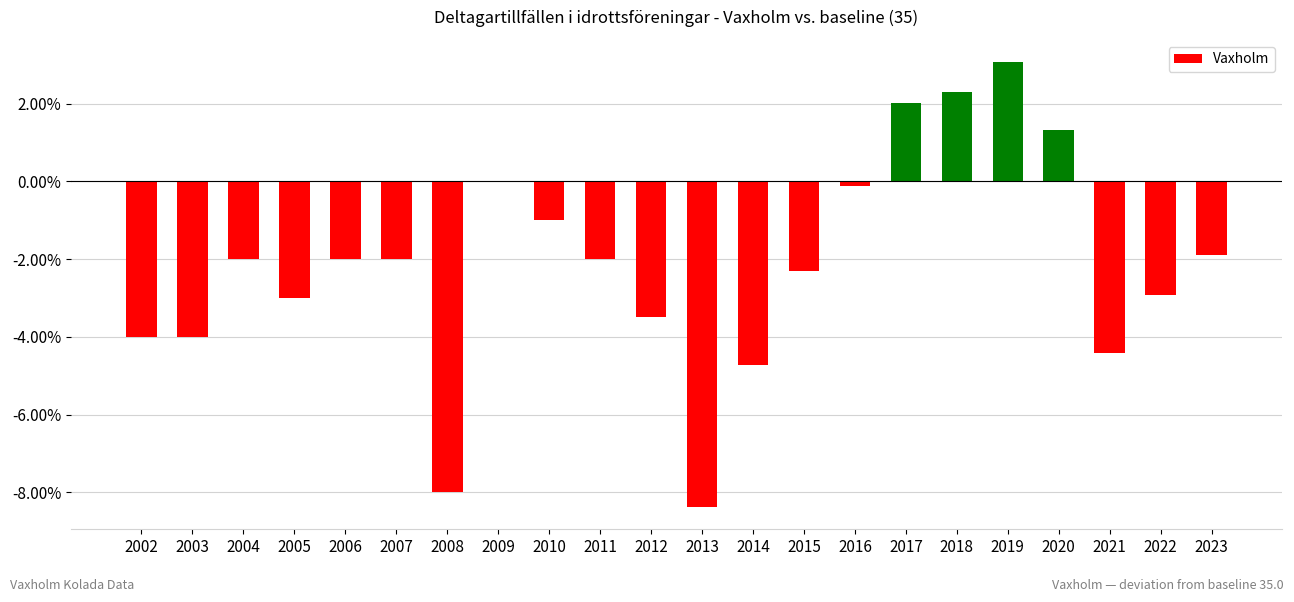

Read the value at 2004.

-2.0